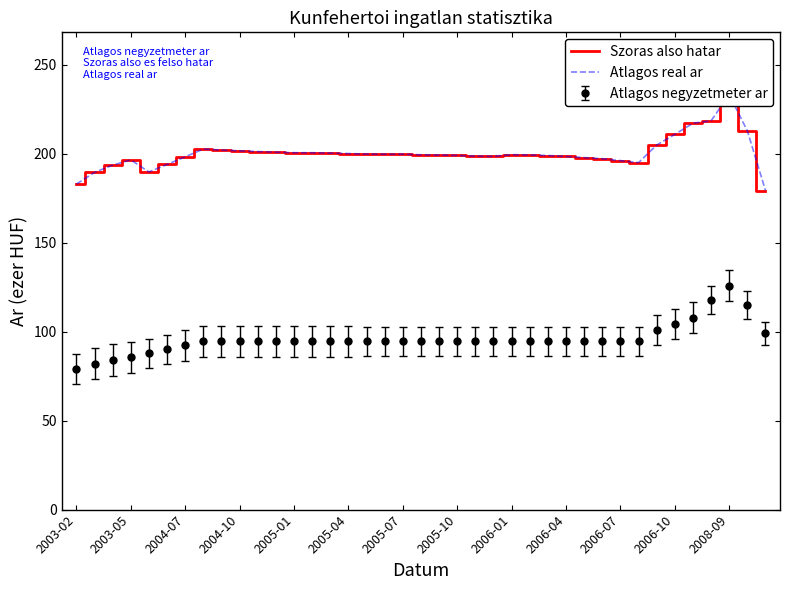

What is the highest value of the Atlagos negyzetmeter ar series?

125.8